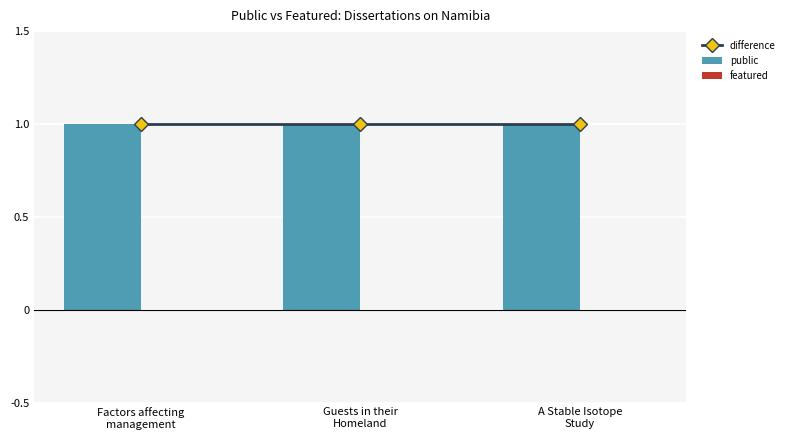

Which has a higher value, Guests in their
Homeland or A Stable Isotope
Study?

Guests in their
Homeland